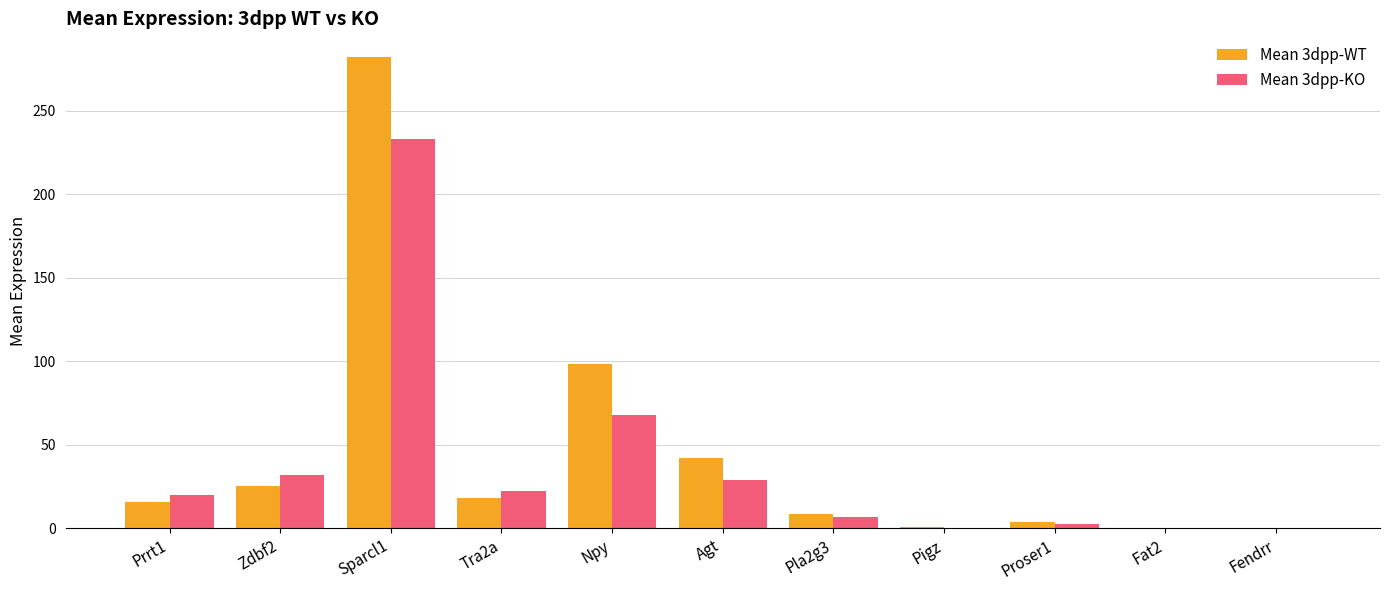

At which category does the chart reach its peak across all series?

Sparcl1